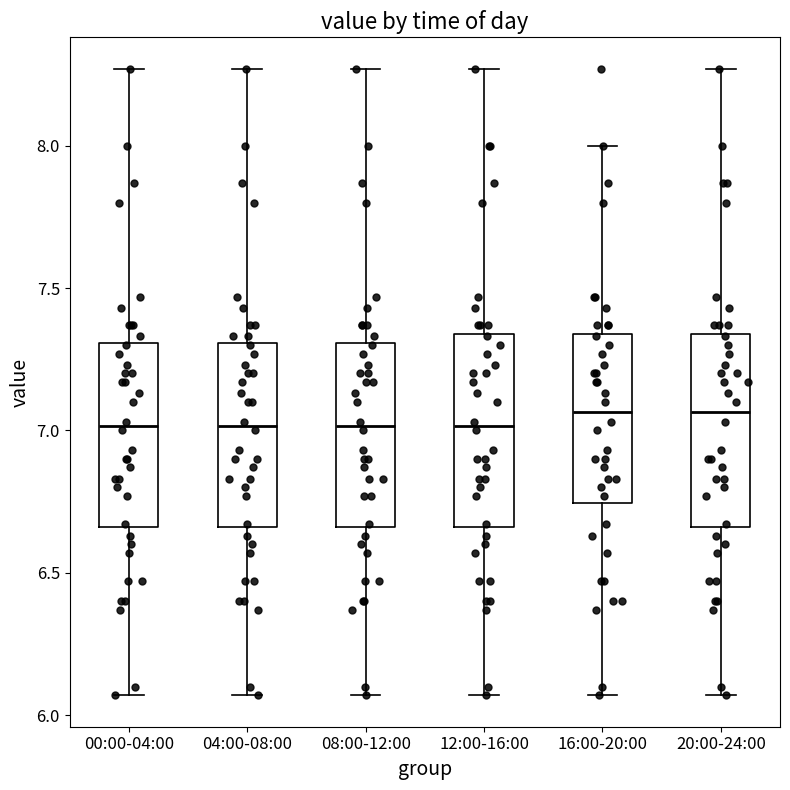

Reading left to right, transcribe this box plot: for each box, give where its median line is, the range the box spans, and where its two whiskers end, as read against the y-axis. The values are not printed on the chart, so give them approximately, as read against the axis.

00:00-04:00: median 7.00, box 6.65 to 7.30, whiskers 6.05 to 8.25
04:00-08:00: median 7.00, box 6.65 to 7.30, whiskers 6.05 to 8.25
08:00-12:00: median 7.00, box 6.65 to 7.30, whiskers 6.05 to 8.25
12:00-16:00: median 7.00, box 6.65 to 7.35, whiskers 6.05 to 8.25
16:00-20:00: median 7.05, box 6.75 to 7.35, whiskers 6.05 to 8.00
20:00-24:00: median 7.05, box 6.65 to 7.35, whiskers 6.05 to 8.25